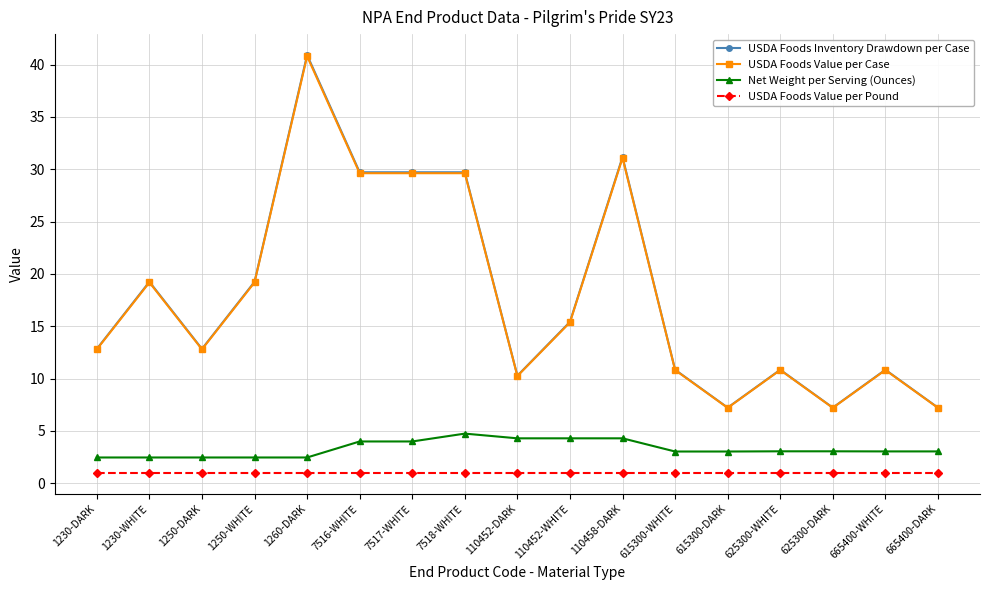

Which series changed the most between 1230-WHITE and 1250-DARK?

USDA Foods Inventory Drawdown per Case